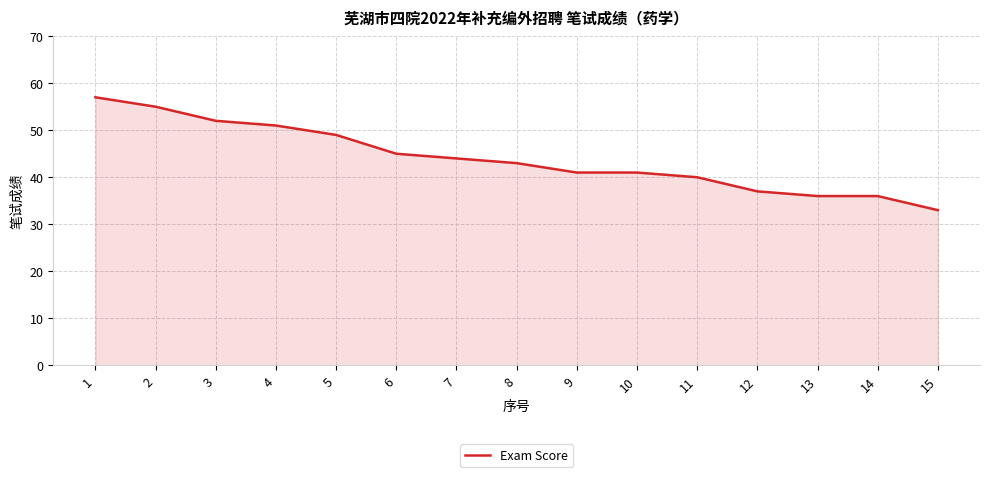

At which label does the data first exceed 43?

1